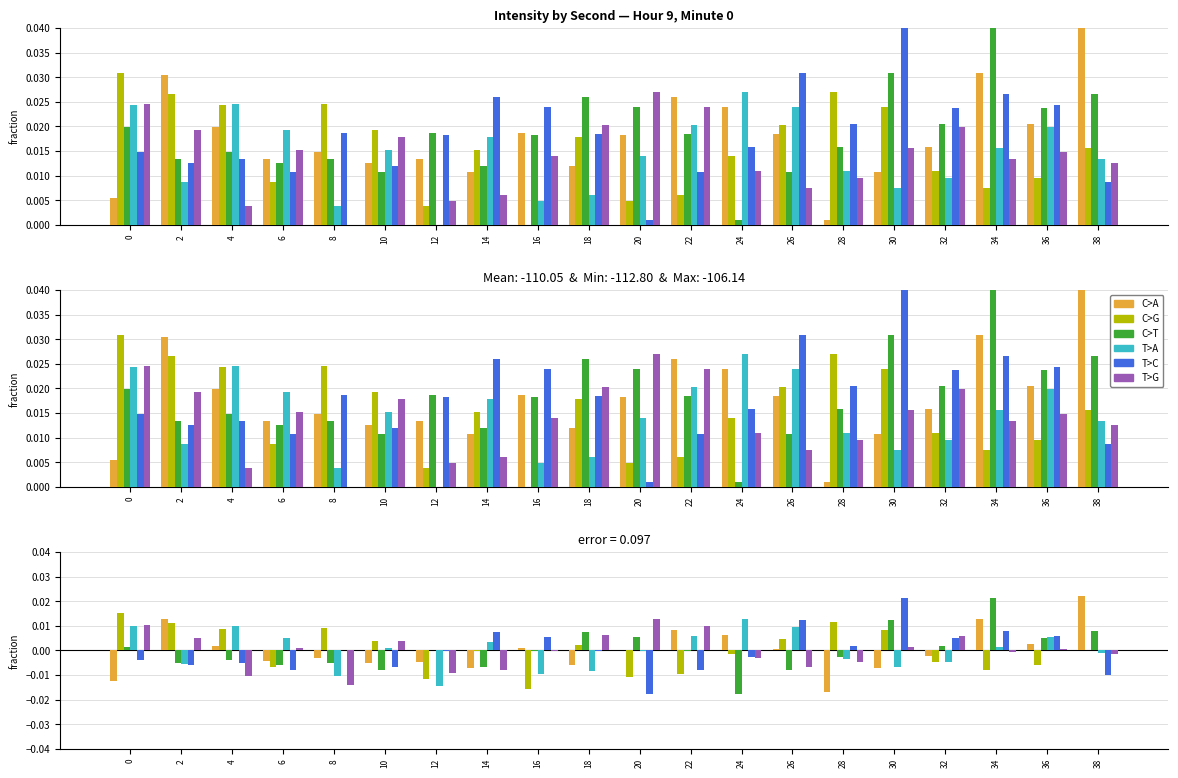

The value of T>A at 2 is -0.0. True or false?

False